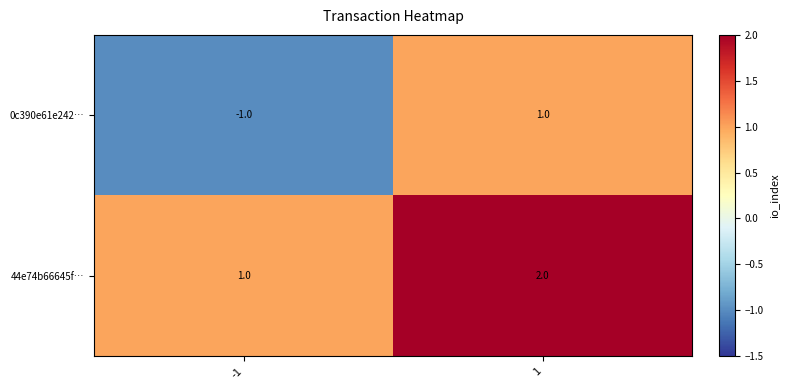

Rank the series by their maximum value, from lowest to highest.

0c390e61e242…, 44e74b66645f…